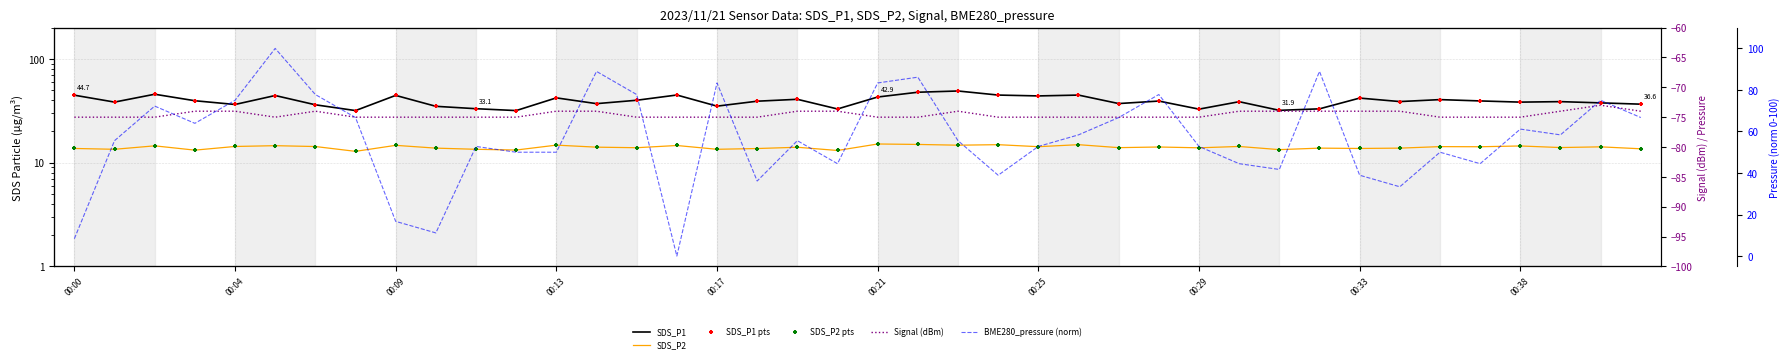

Which series has the largest Y range (max minus min)?

BME280_pressure (norm)